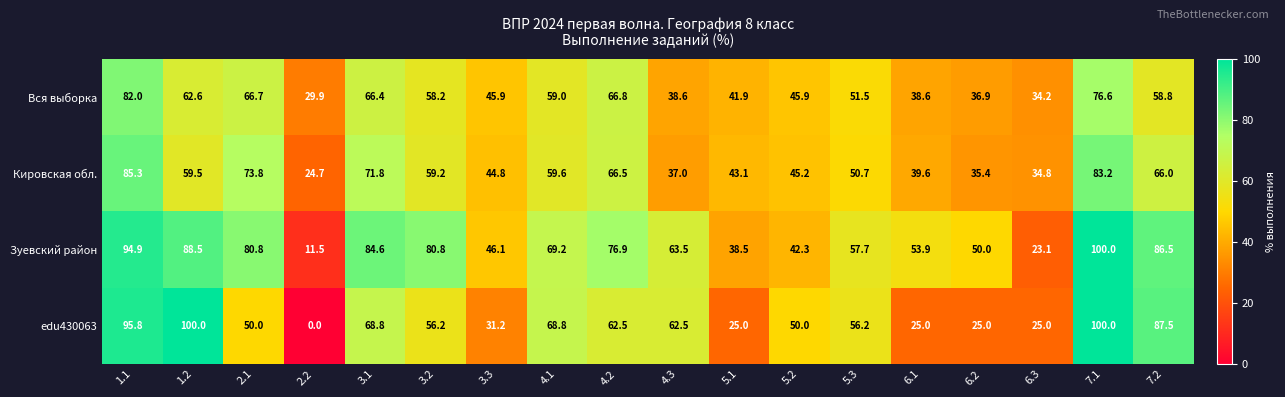

Which category has the lowest value in the Вся выборка series?

2.2